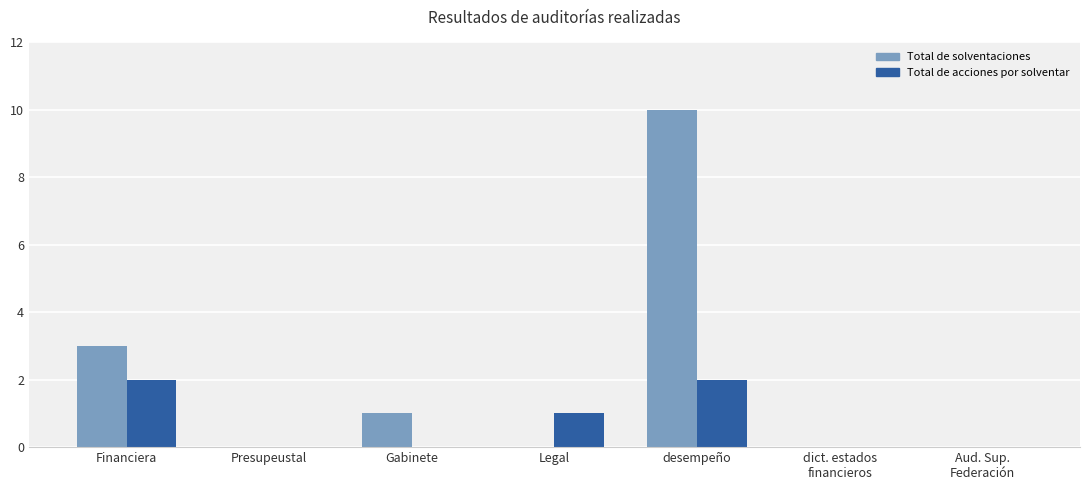

Is the value of Total de acciones por solventar at Legal greater than the value of Total de solventaciones at Financiera?

No